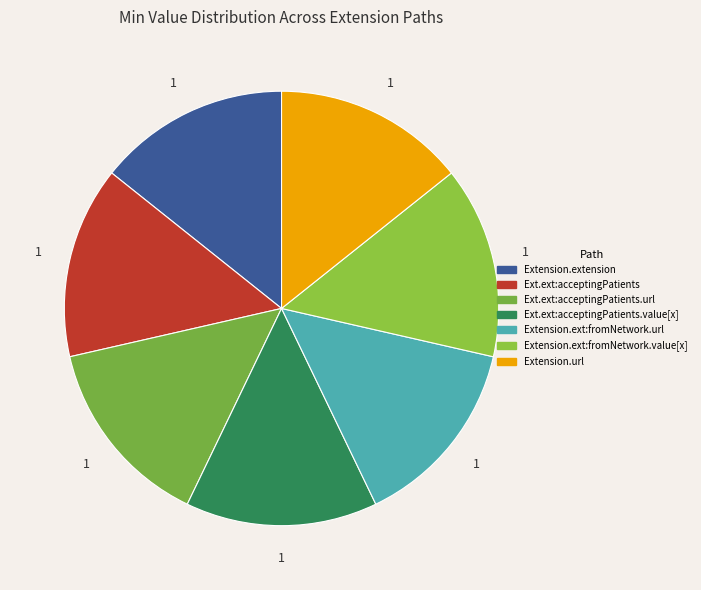

Is there any slice that represents more than half of the pie?

No